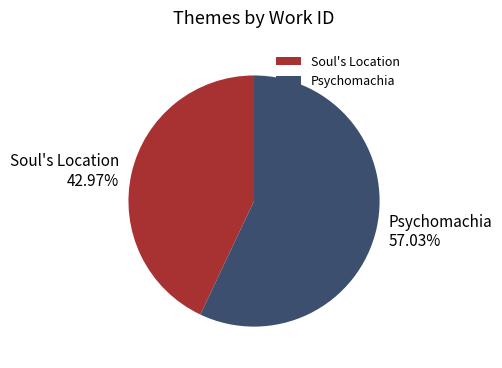

The Psychomachia slice represents 48% of the pie. True or false?

False